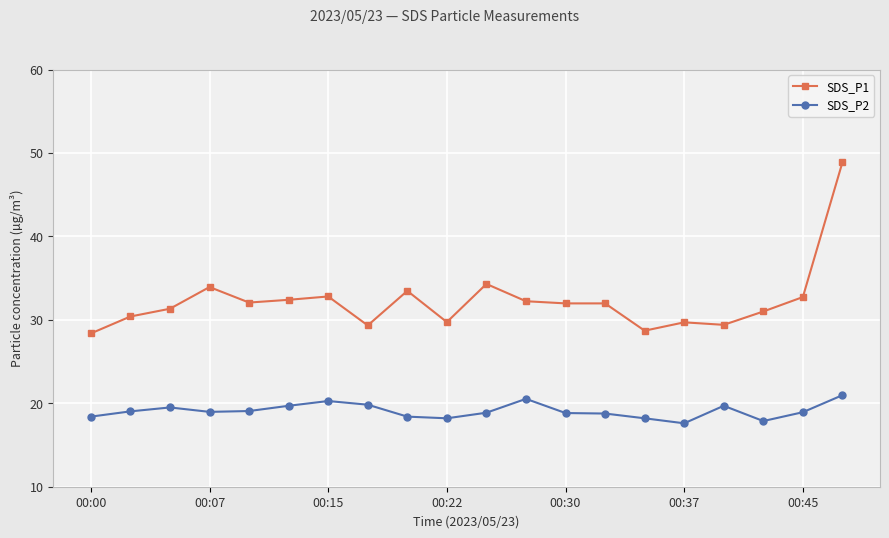

Rank the series by their maximum value, from highest to lowest.

SDS_P1, SDS_P2